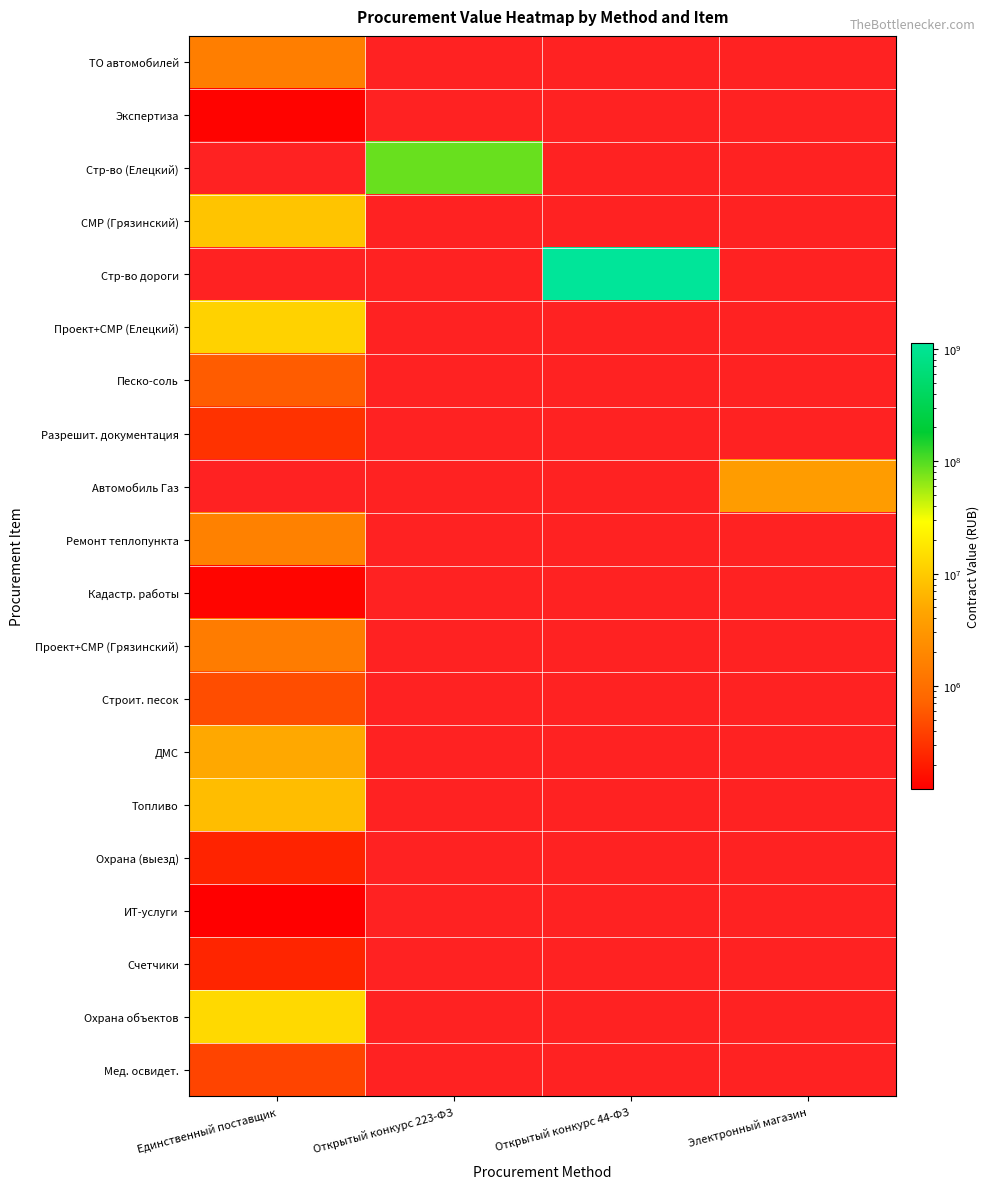

Where is Песко-соль nearest to the value 633598?

Единственный поставщик